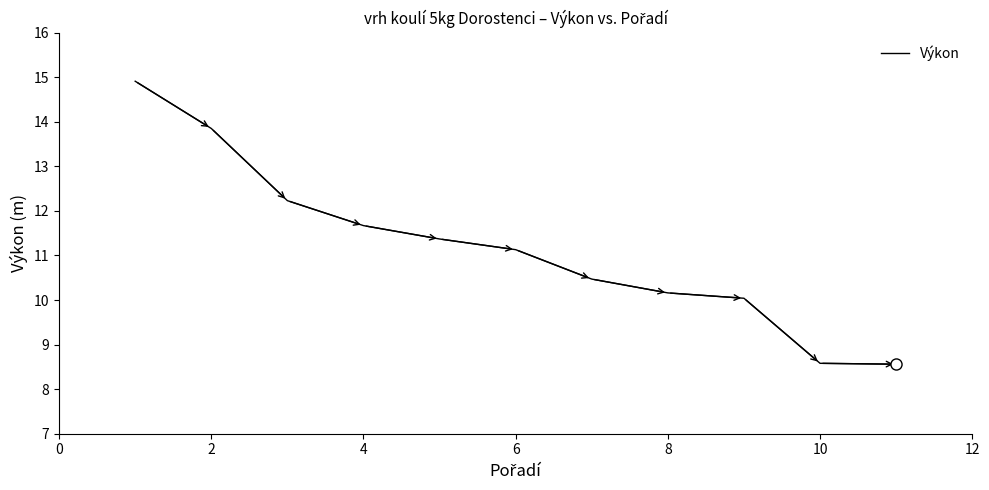

Count the number of values greater than 11.

6